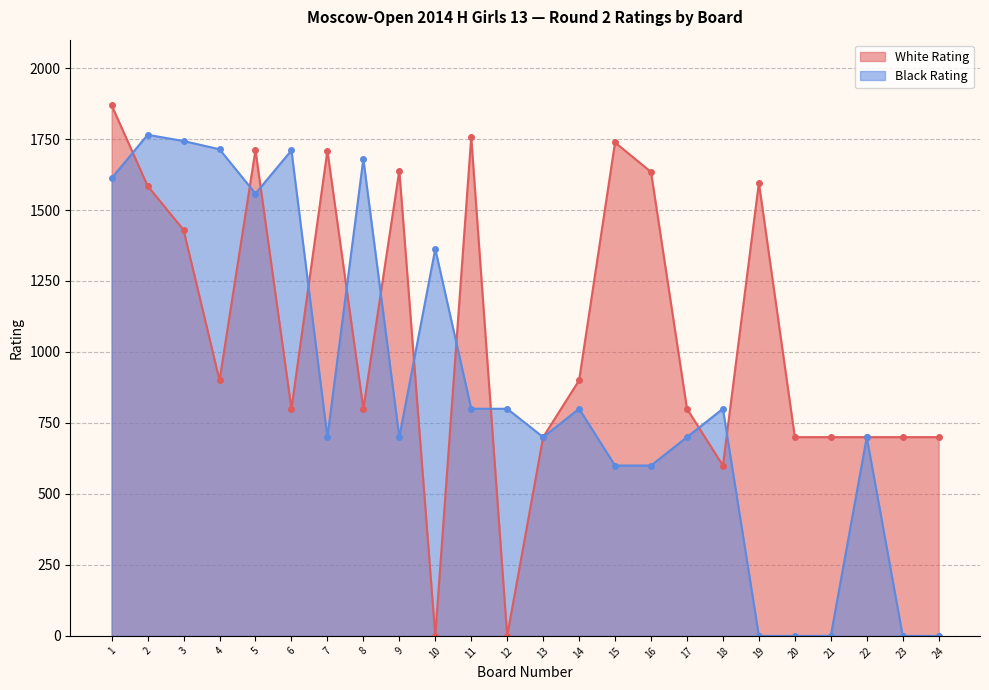

Between 10 and 19, which is larger?

19